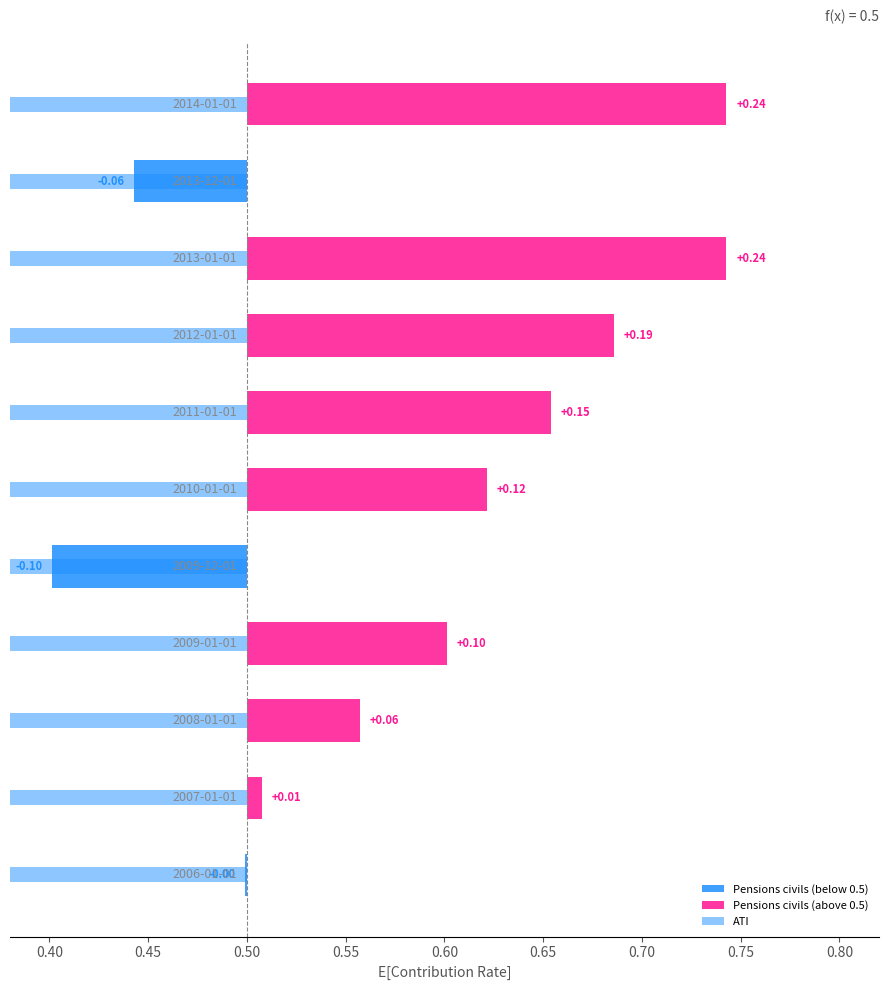

What is the total value across all series at 2009-01-01?

0.6